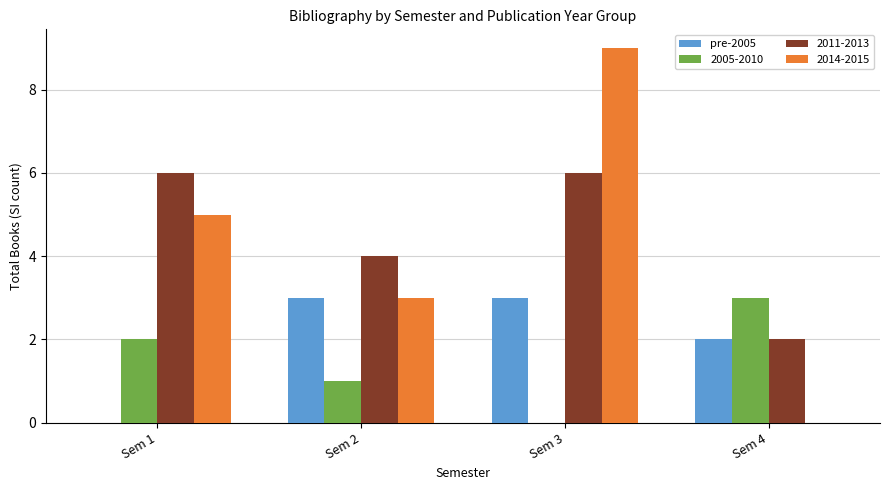

What is the sum of all 2011-2013 values?

18